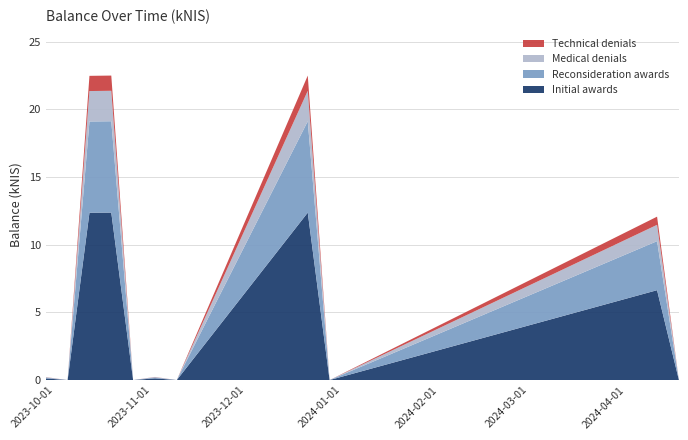

Reading left to right, list all the values displayed in this chart.

0.2	0.0	22.5	22.5	0.0	0.2	0.0	22.5	0.0	12.1	0.0